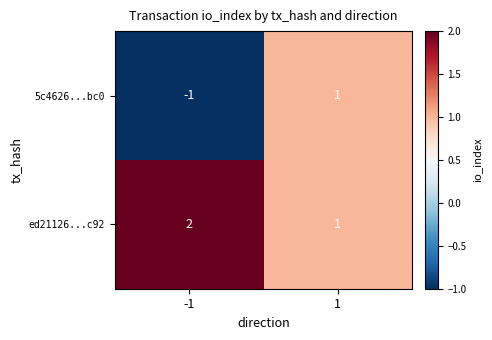

Which series has the widest spread of values?

5c4626...bc0